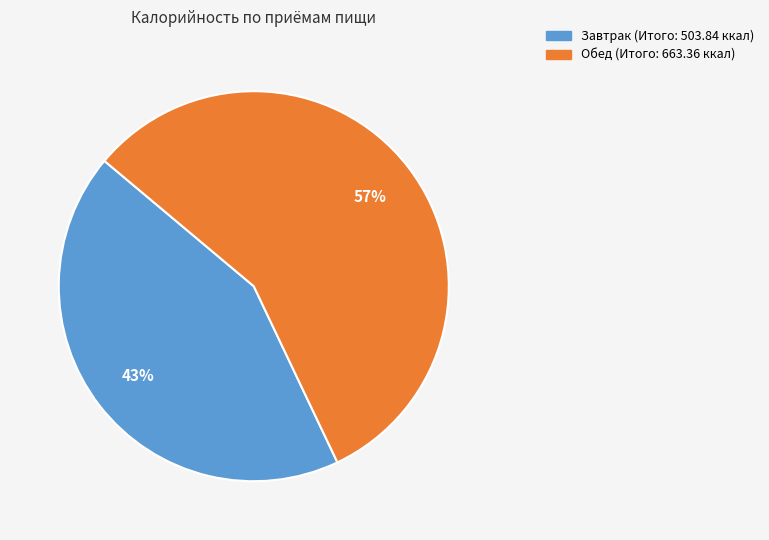

What is the ratio of the value at Завтрак to the value at Обед?

0.8